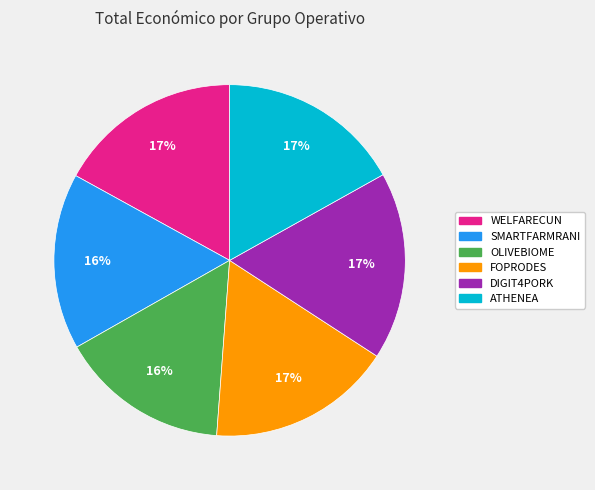

Count the number of slices in the pie.

6